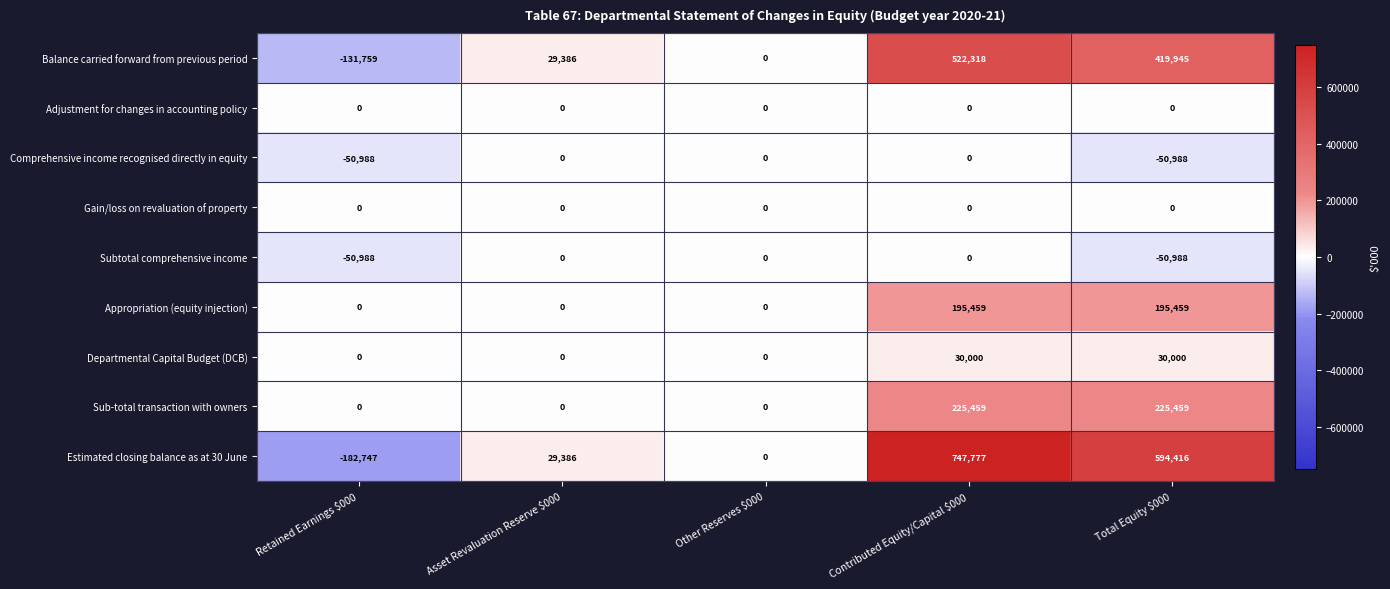

Count the Departmental Capital Budget (DCB) values in the range 0 to 30000.

5